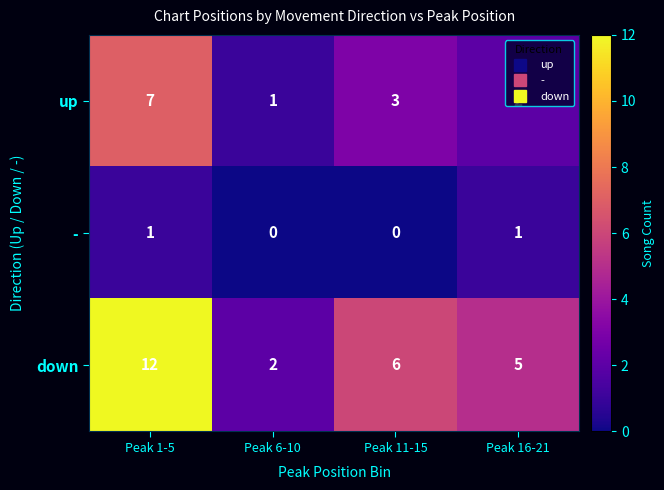

Count the number of categories in the chart.

4